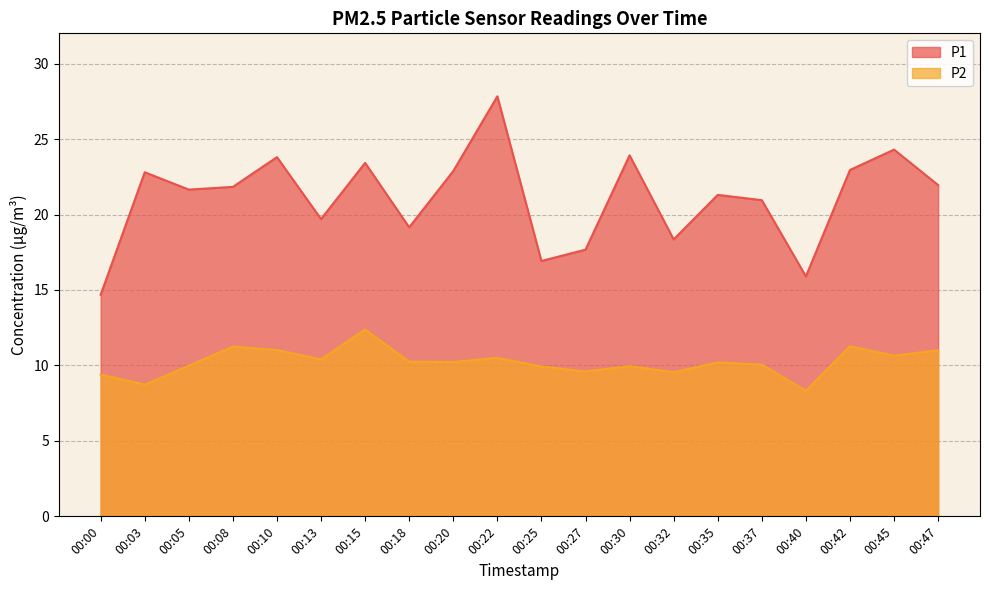

The value of P1 at 00:25 is 16.9. True or false?

True